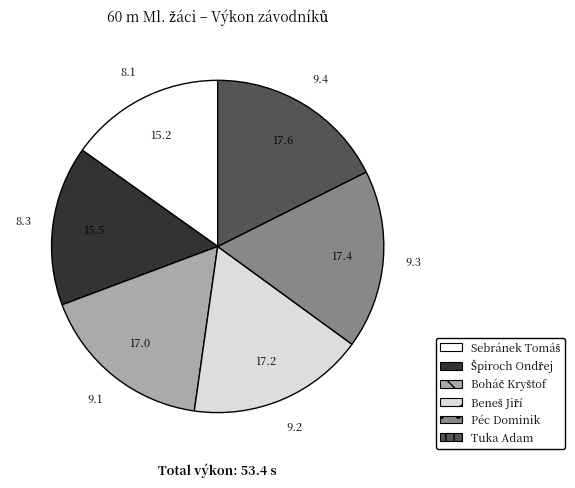

Do Tuka Adam and Péc Dominik together represent more than half of the pie?

No